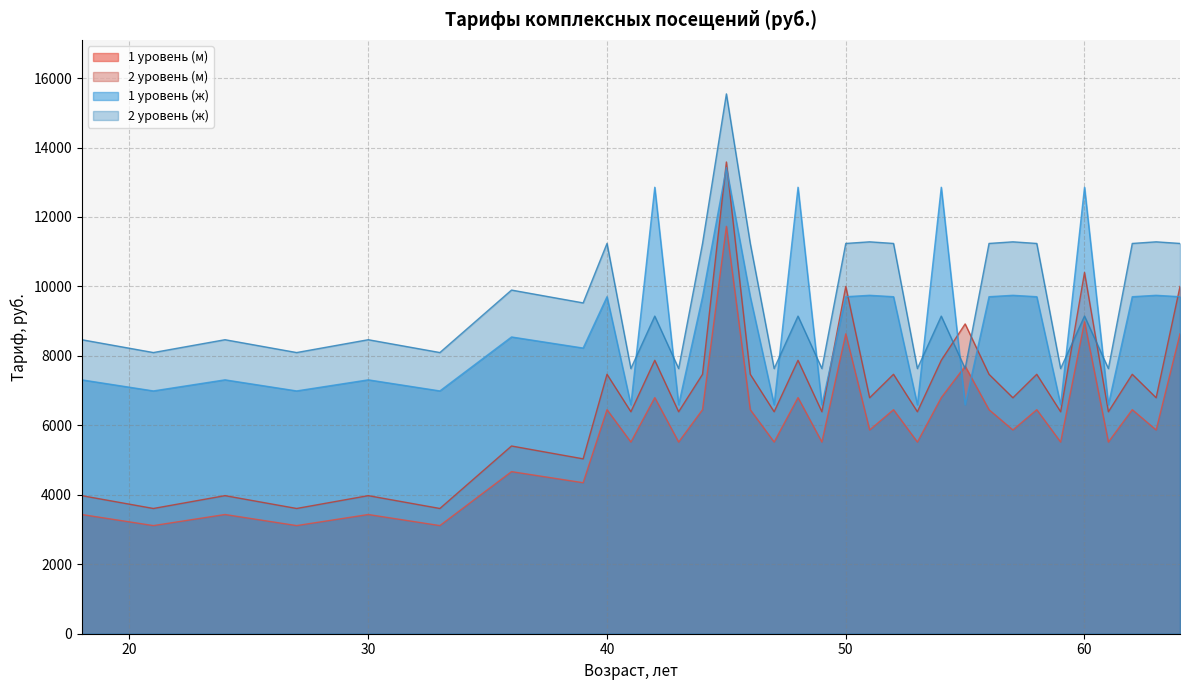

Where is 2 уровень (ж) nearest to the value 11589?

51